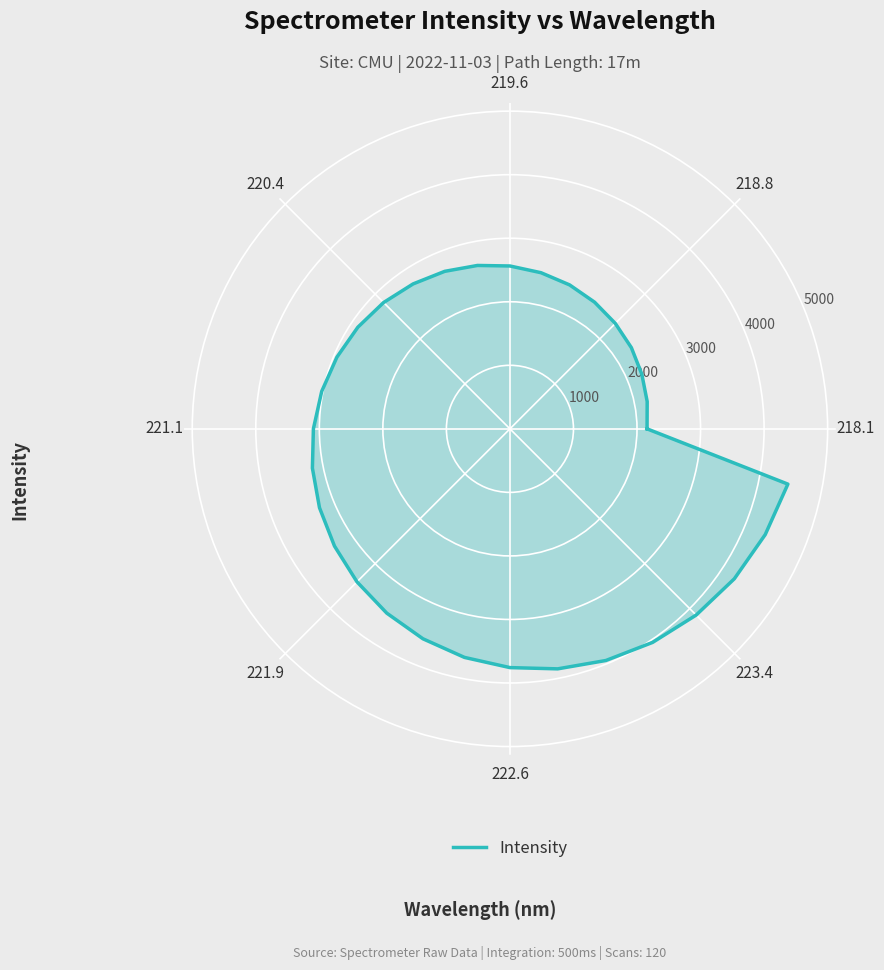

True or false: the data has more than 0 interior local peaks.

True